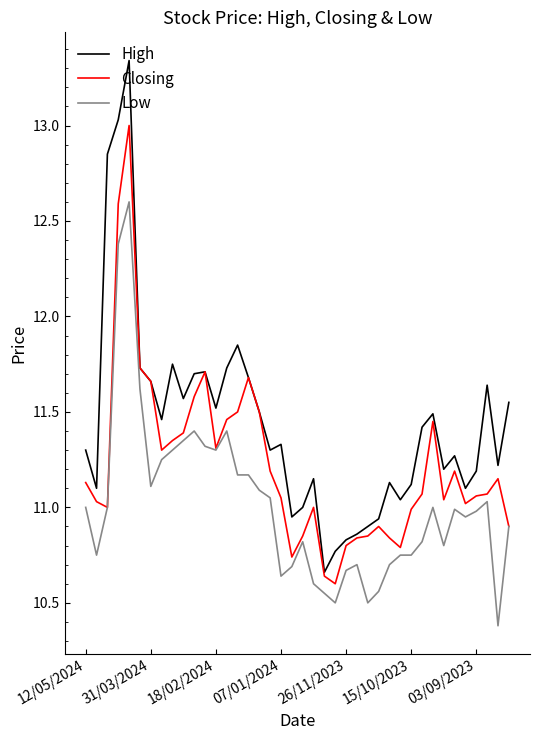

Rank the series by their average value, from lowest to highest.

Low, Closing, High